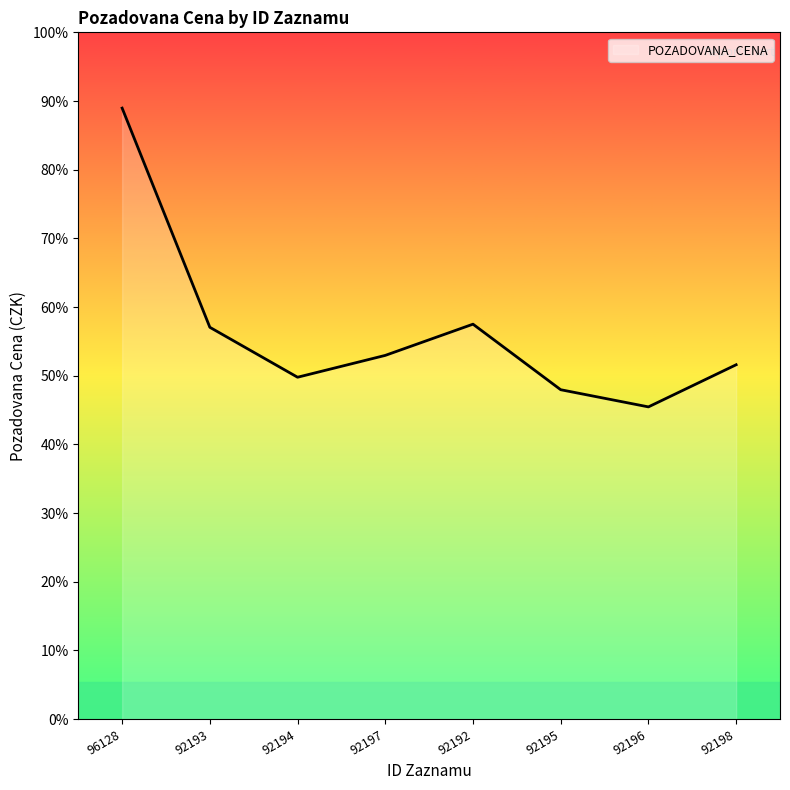

Is this an area chart (filled region under the line)?

Yes